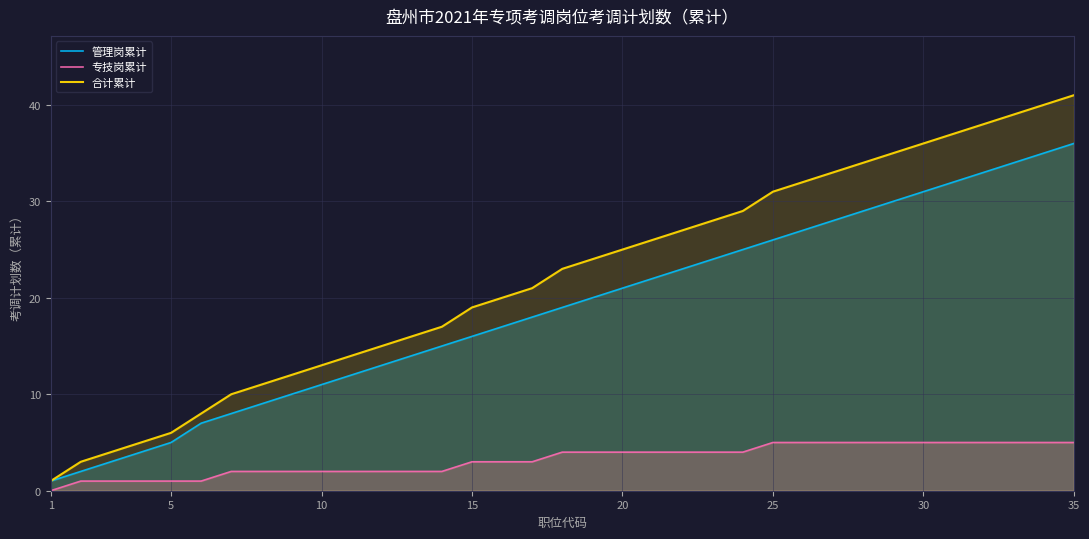

What is the minimum value for 合计累计?

1